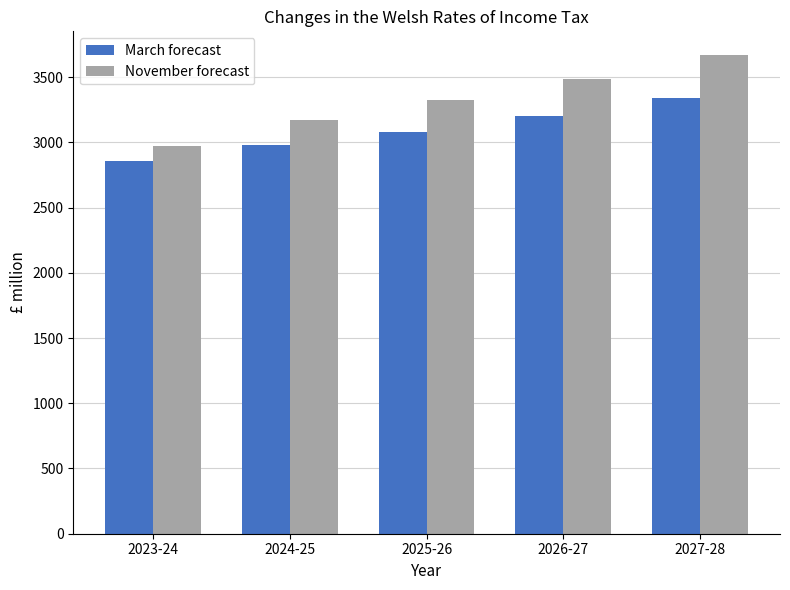

Is it true that November forecast equals 3171.1 at 2024-25?

True